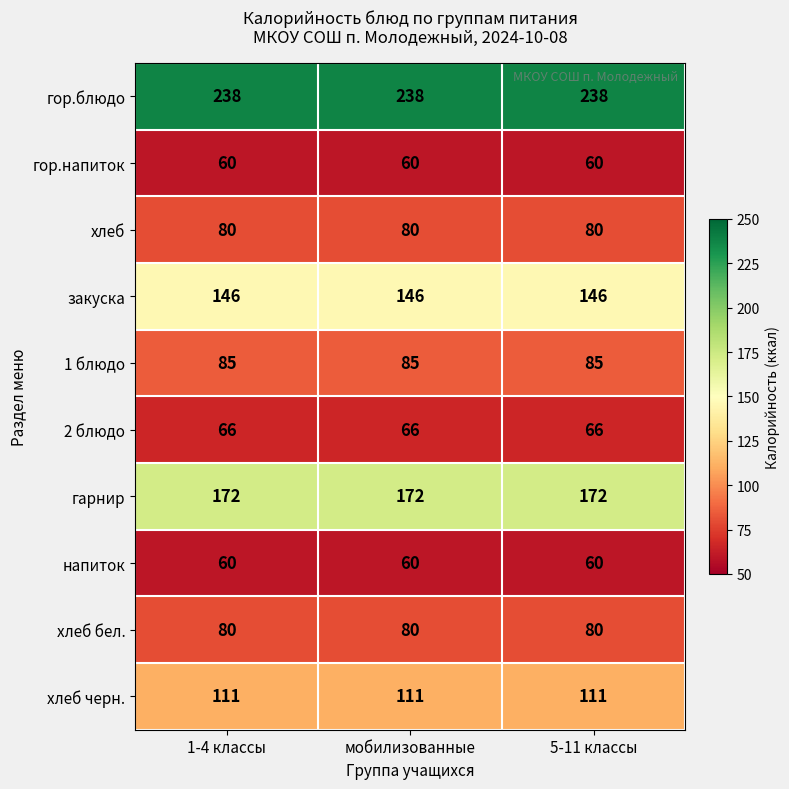

Count the number of categories in the chart.

3